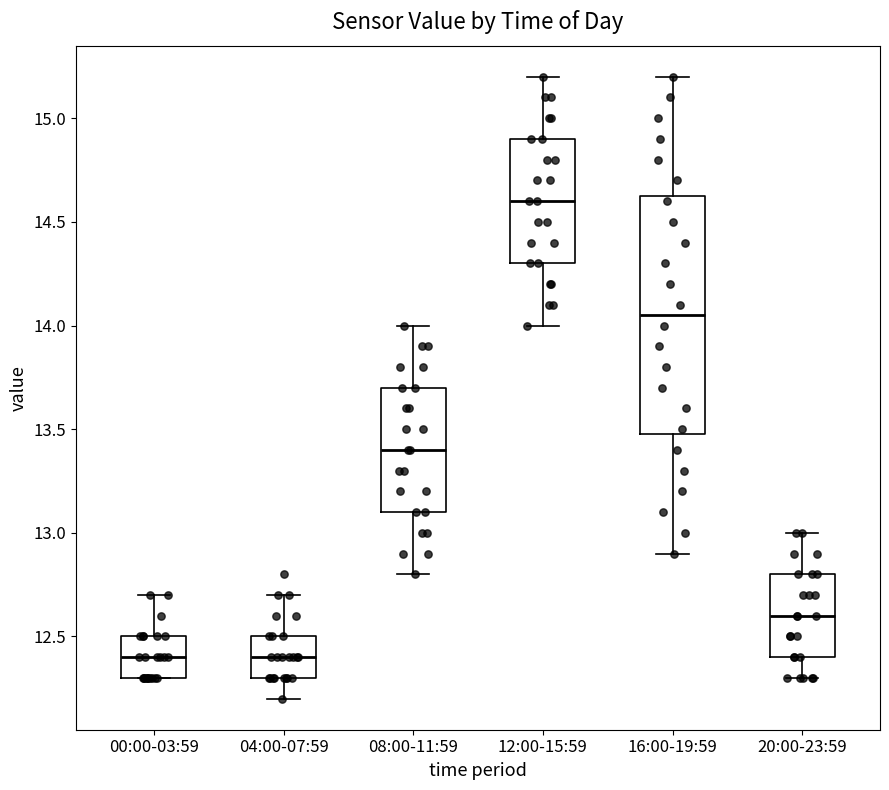

Reading left to right, transcribe this box plot: for each box, give where its median line is, the range the box spans, and where its two whiskers end, as read against the y-axis. The values are not printed on the chart, so give them approximately, as read against the axis.

00:00-03:59: median 12.40, box 12.30 to 12.50, whiskers 12.30 to 12.70
04:00-07:59: median 12.40, box 12.30 to 12.50, whiskers 12.20 to 12.70
08:00-11:59: median 13.40, box 13.10 to 13.70, whiskers 12.80 to 14.00
12:00-15:59: median 14.60, box 14.30 to 14.90, whiskers 14.00 to 15.20
16:00-19:59: median 14.05, box 13.50 to 14.65, whiskers 12.90 to 15.20
20:00-23:59: median 12.60, box 12.40 to 12.80, whiskers 12.30 to 13.00